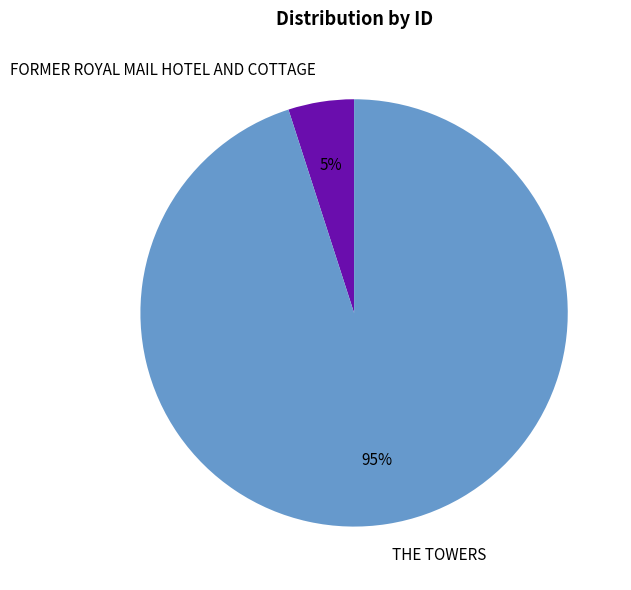

Which has a higher value, THE TOWERS or FORMER ROYAL MAIL HOTEL AND COTTAGE?

THE TOWERS